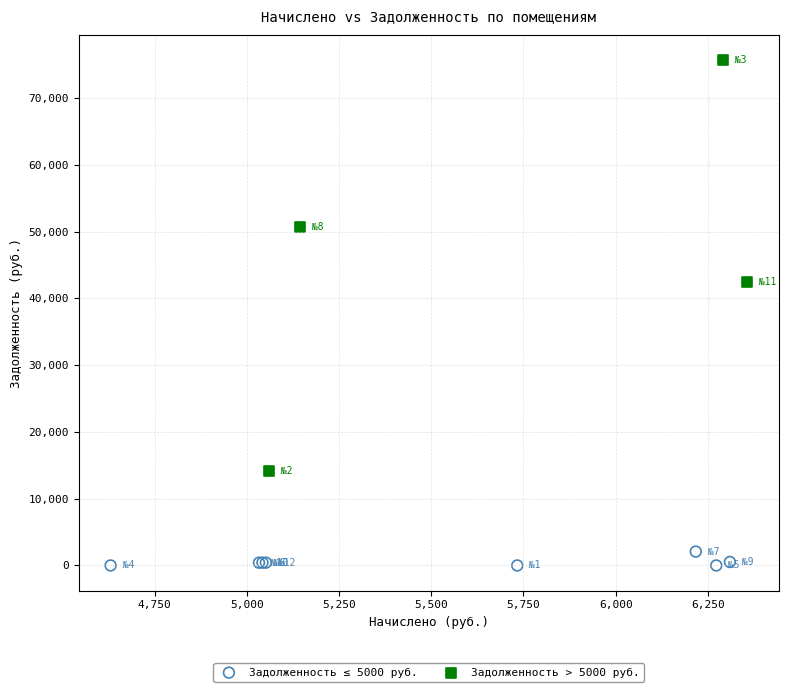

Which series reaches the minimum Y coordinate?

Задолженность ≤ 5000 руб.